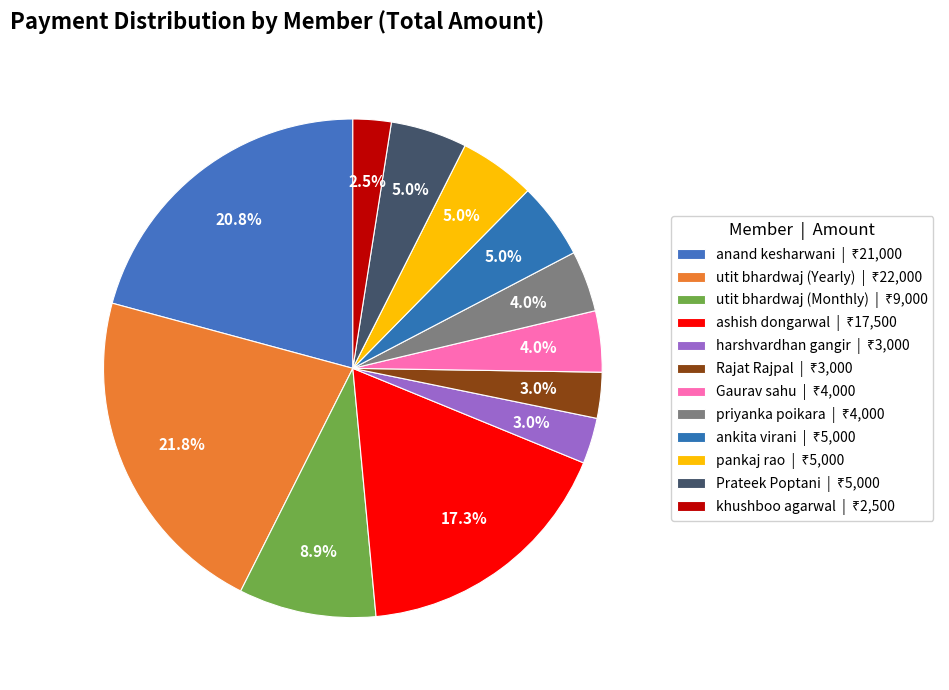

Does utit bhardwaj (Monthly) represent more than half of the total?

No